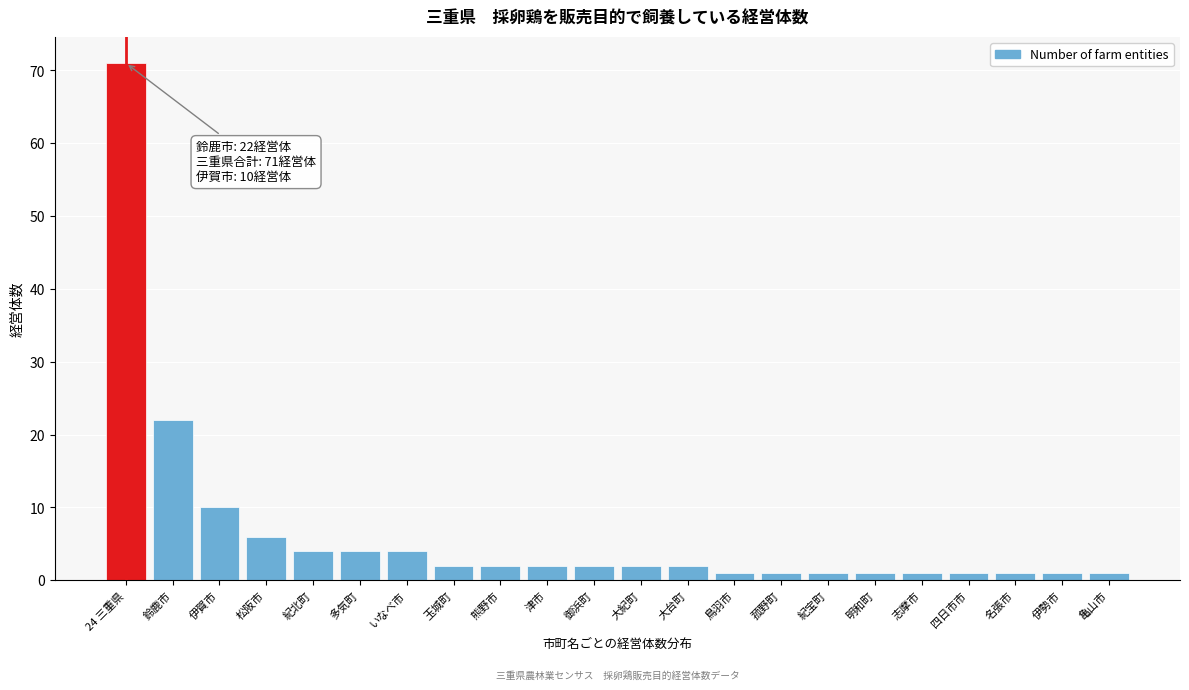

Reading right to left, what are all the values shown in this chart?

1	1	1	1	1	1	1	1	1	2	2	2	2	2	2	4	4	4	6	10	22	71